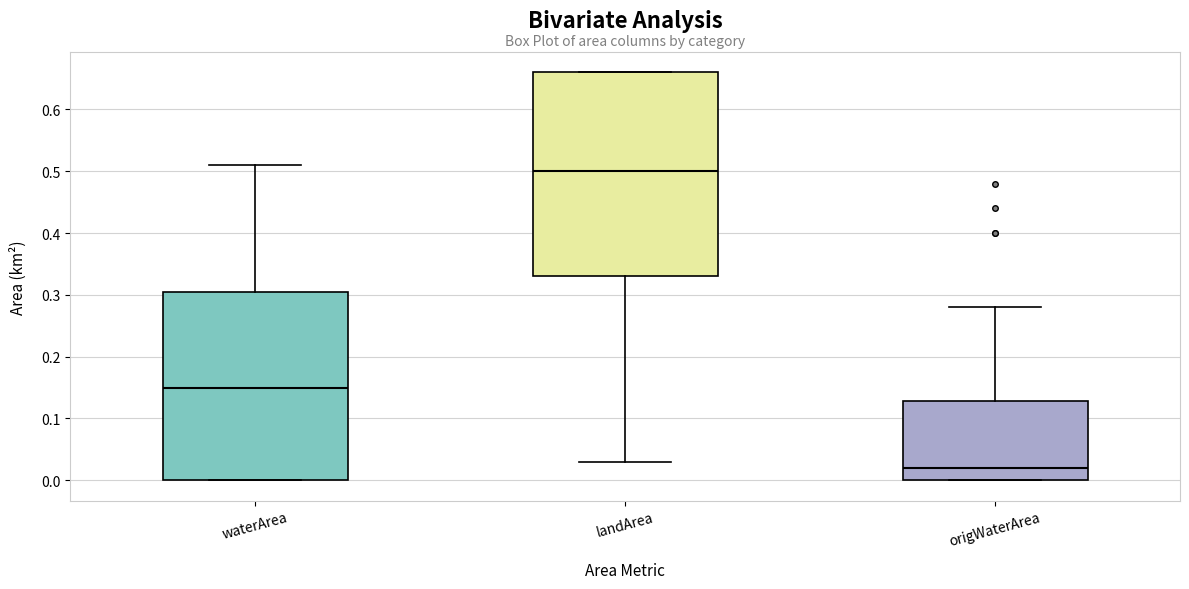

Reading left to right, read every box against the y-axis: the position of its median line, the range the box covers, and the ends of its whiskers. The values are not printed on the chart, so give them approximately, as read against the axis.

waterArea: median 0.15, box 0.00 to 0.31, whiskers 0.00 to 0.51
landArea: median 0.50, box 0.33 to 0.66, whiskers 0.03 to 0.66
origWaterArea: median 0.02, box 0.00 to 0.13, whiskers 0.00 to 0.28